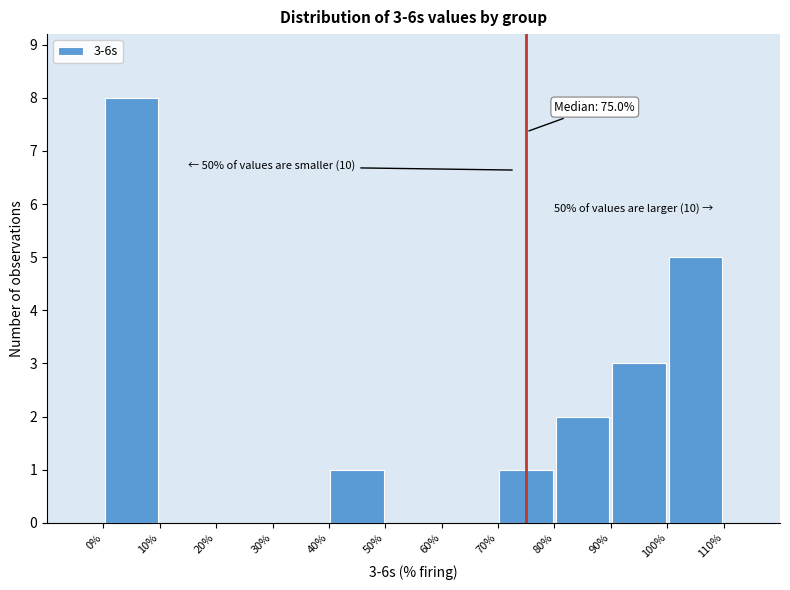

Which range on the x-axis has the tallest bar?

0% to 10%